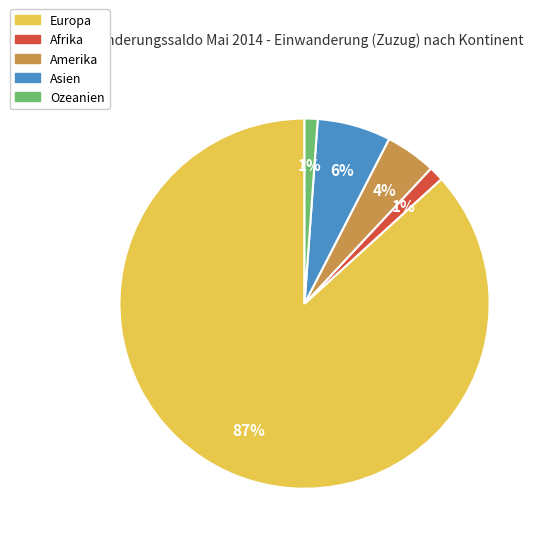

The Afrika slice represents 1% of the pie. True or false?

True